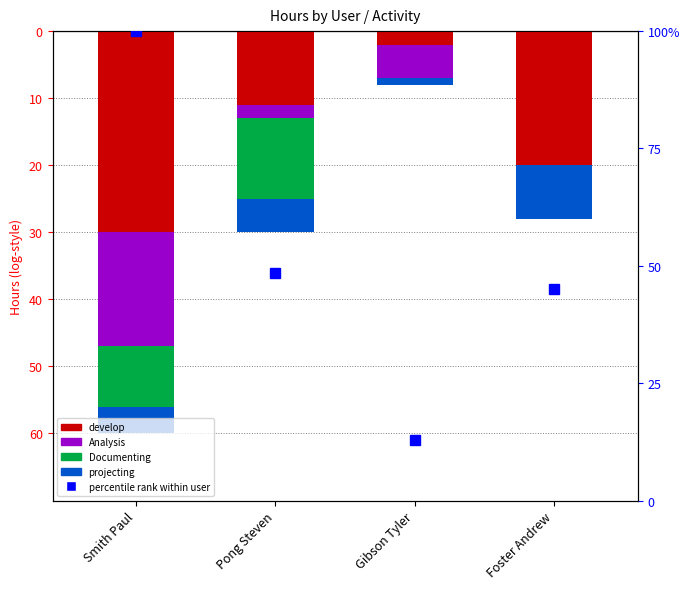

How many series are shown in this chart?

4